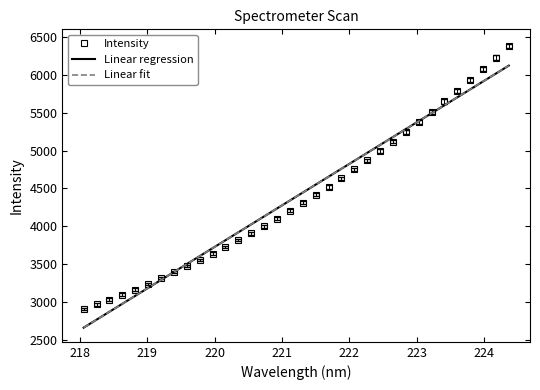

How many lines are shown in the chart?

3